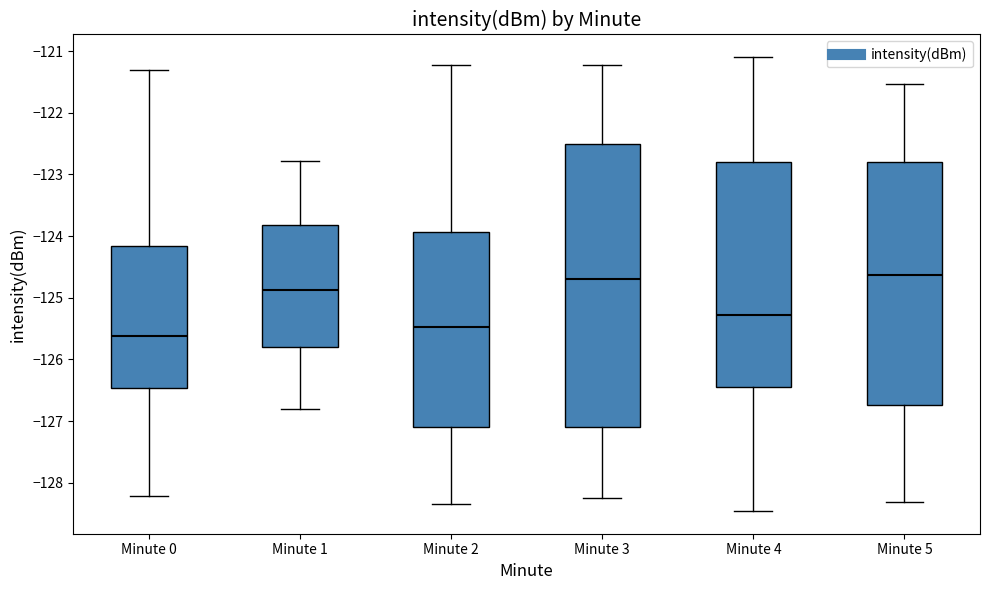

Where does the upper whisker of the box for Minute 0 end on the y-axis? The values are not printed on the chart, so give them approximately, as read against the axis.

-121.3